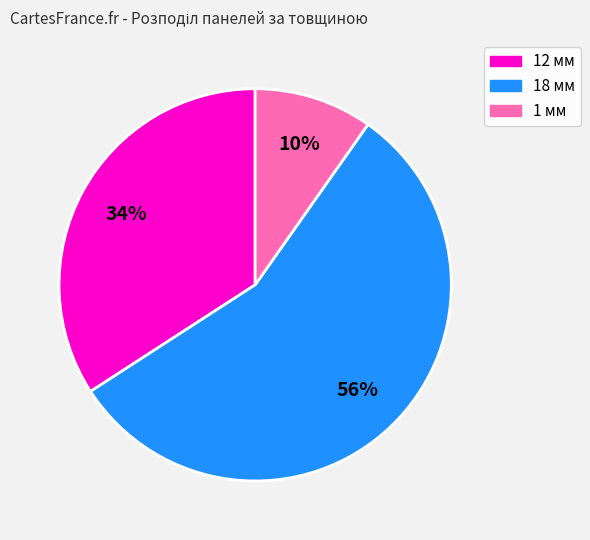

How many slices are in this pie chart?

3